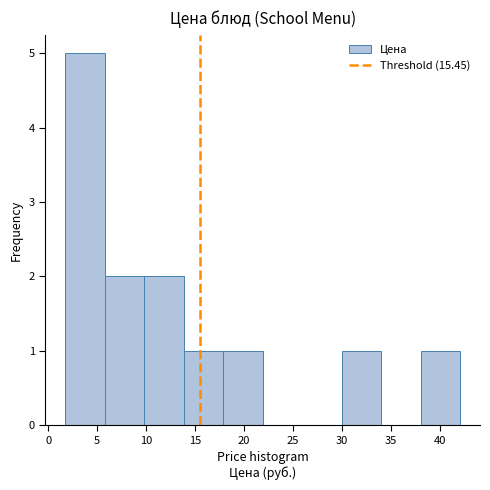

Which range on the x-axis has the tallest bar?

1.5 to 5.5